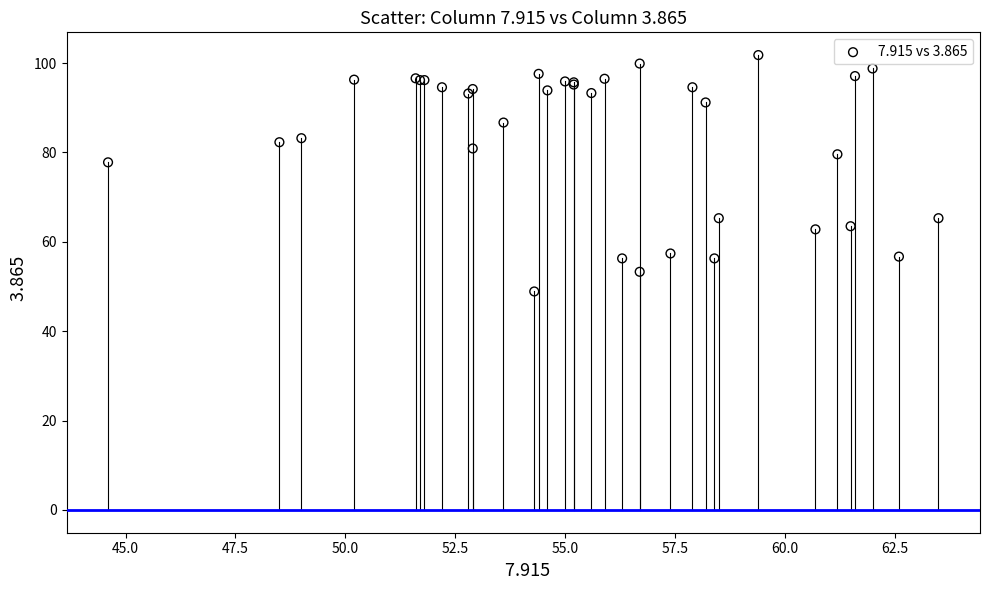

What Y value in the scatter plot is closest to 75?

77.8